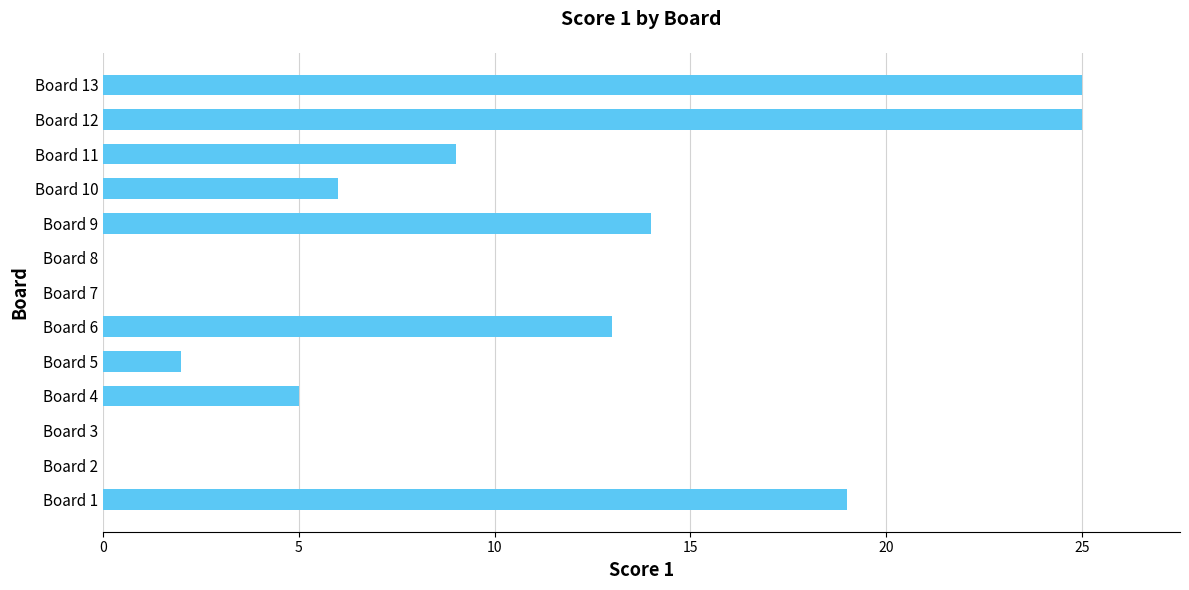

The value at Board 7 is -14. True or false?

False